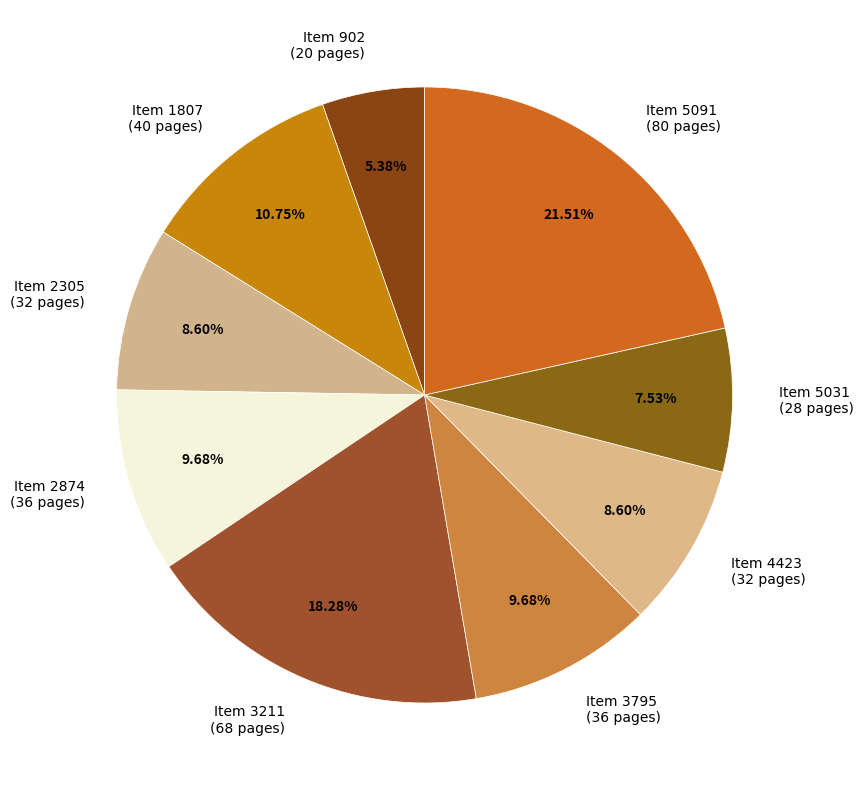

To the nearest percent, what is the average slice percentage?

11%